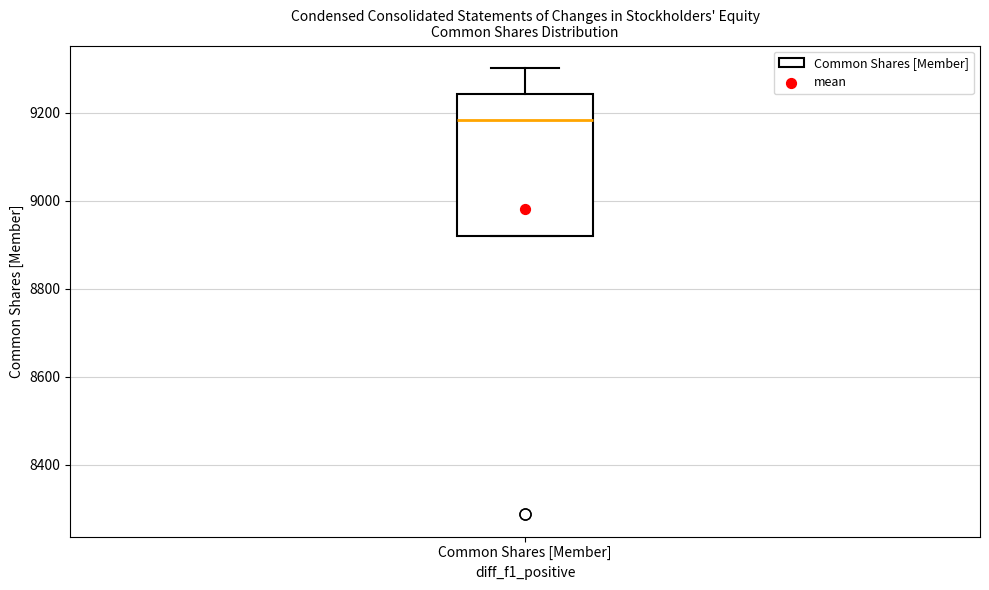

Where does the median line of the box for Common Shares [Member] sit on the y-axis? The values are not printed on the chart, so give them approximately, as read against the axis.

9180